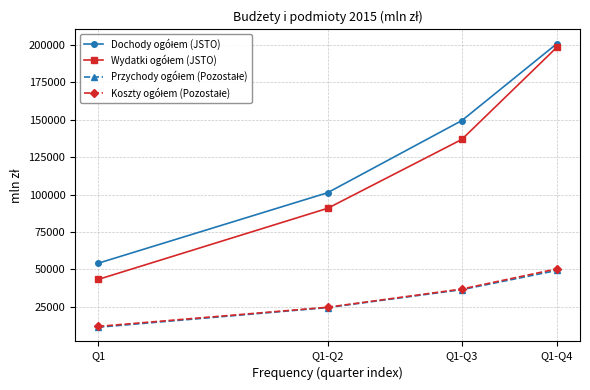

What is the minimum value shown in the chart?

11258